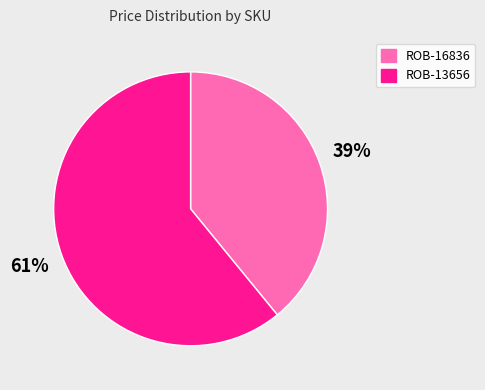

To the nearest percent, what percentage of the pie is ROB-13656?

61%